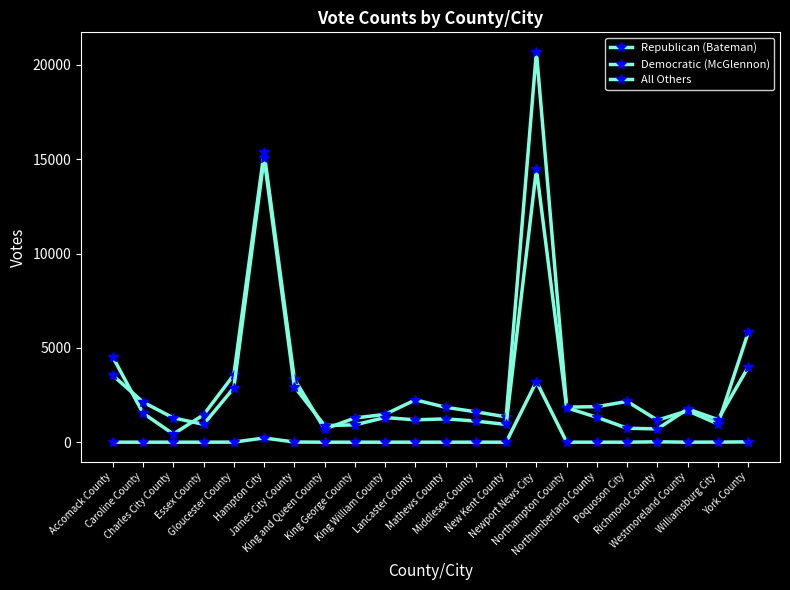

What is the difference between the highest and lowest values at Accomack County?

4514